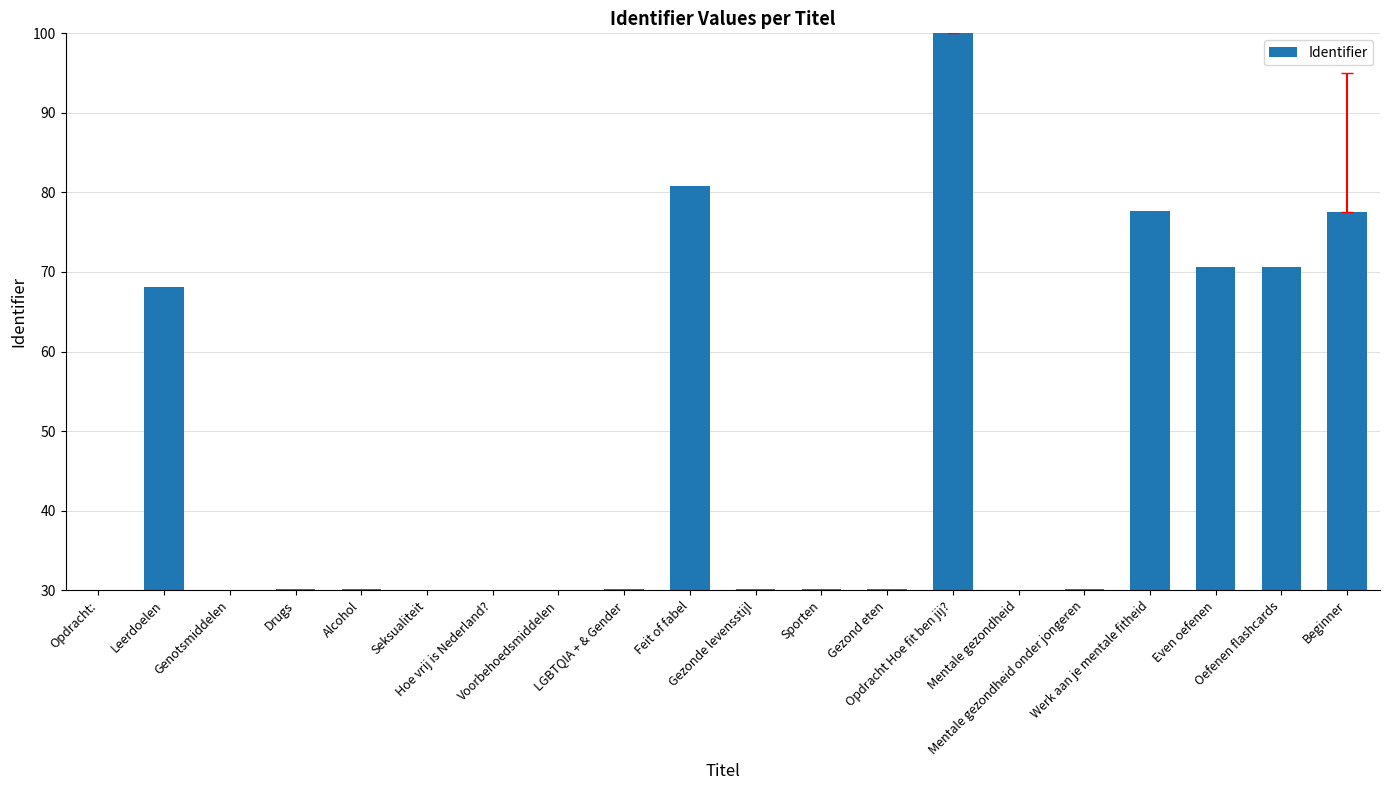

True or false: the data shows 70.6 at Oefenen flashcards.

True